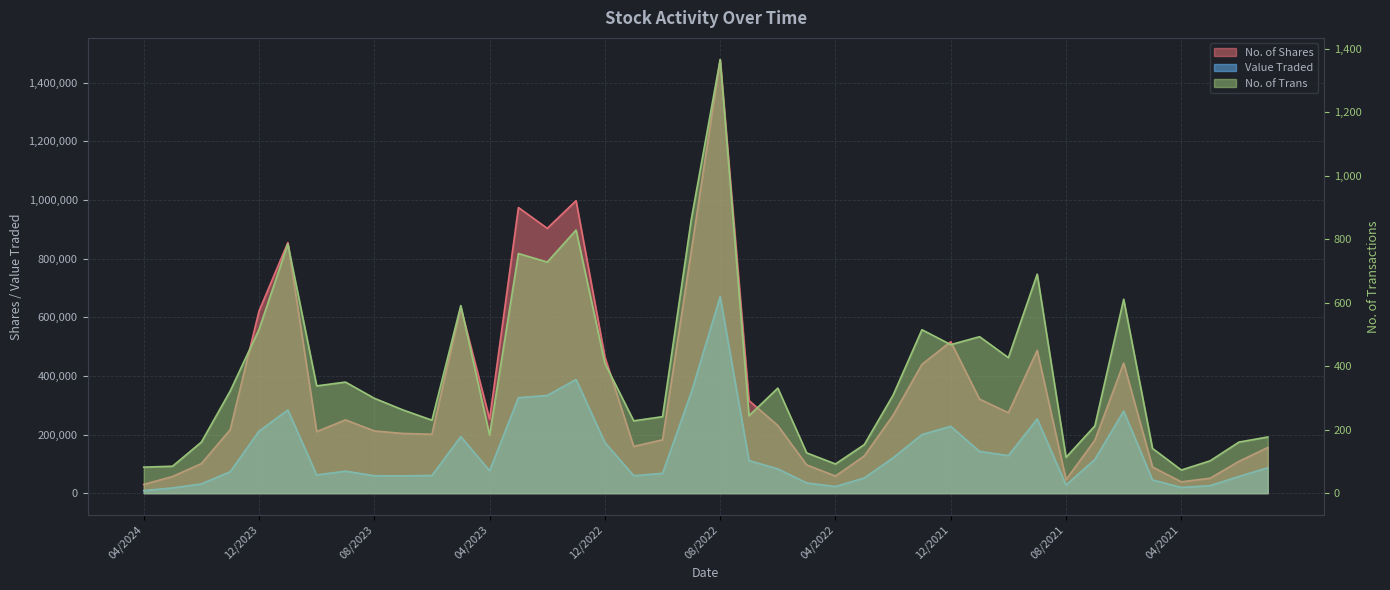

At which category is the sum across all series the highest?

08/2022